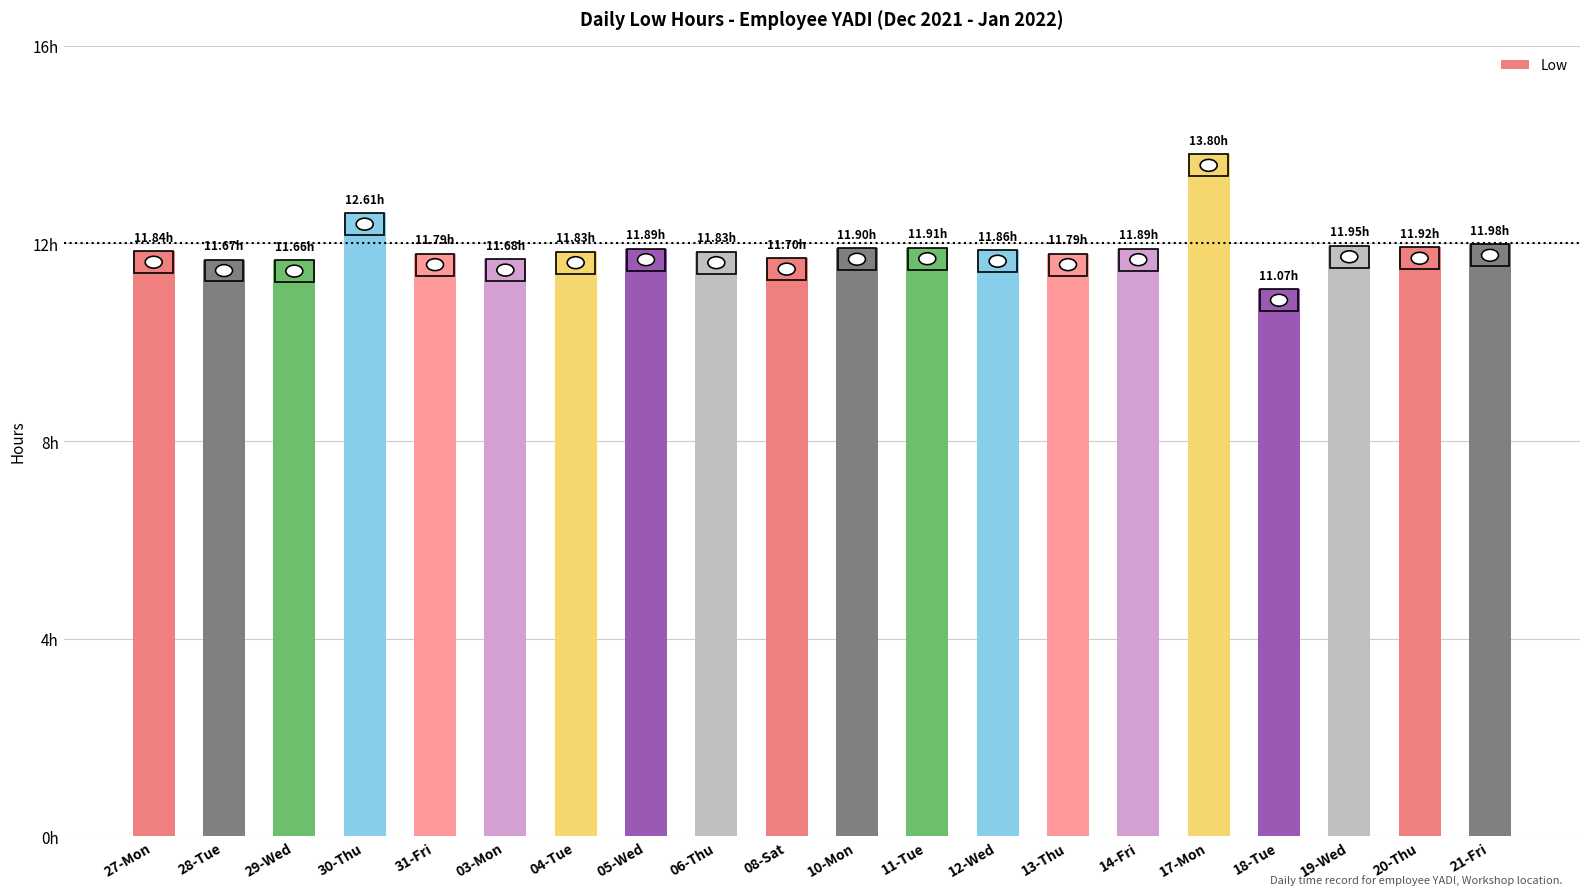

Does the chart contain any negative values?

No